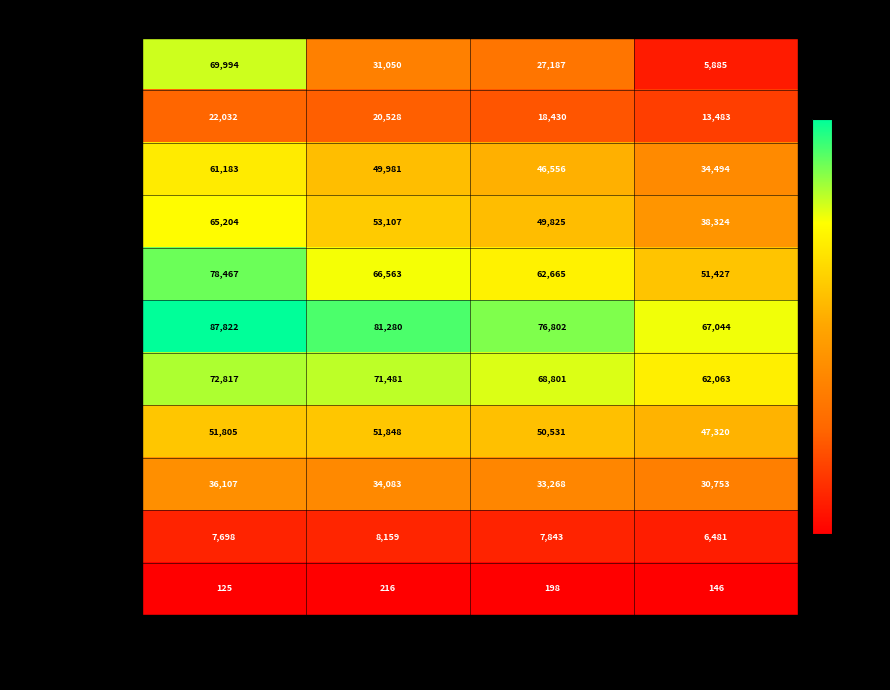

What is the difference between the maximum and minimum values in the 40-49 series?

27040